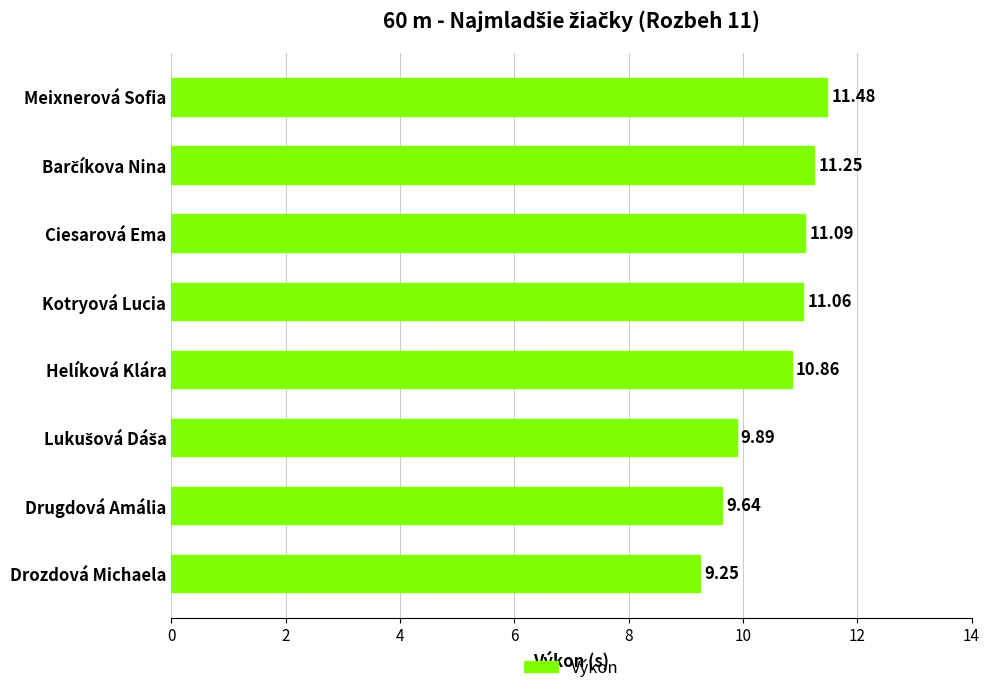

Between Drugdová Amália and Kotryová Lucia, which is larger?

Kotryová Lucia